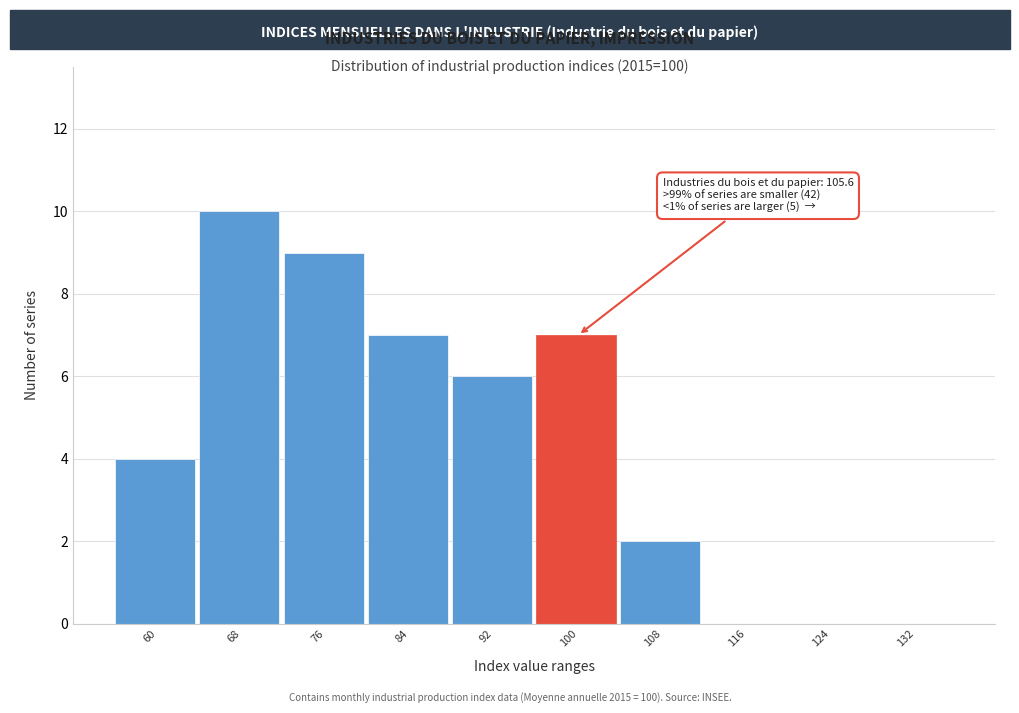

Reading left to right, list all the values displayed in this chart.

60=4	68=10	76=9	84=7	92=6	100=7	108=2	116=0	124=0	132=0